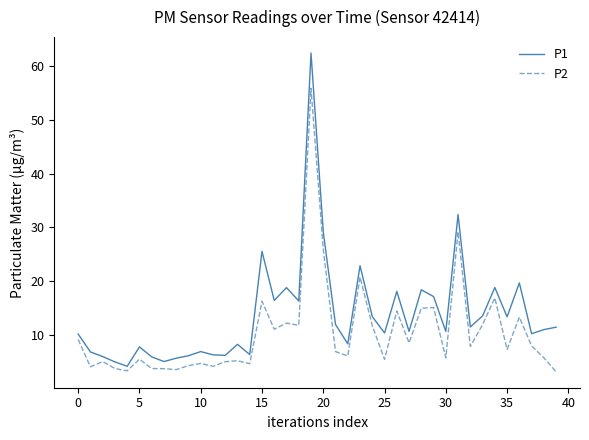

At how many categories does at least one series exceed 28?

3